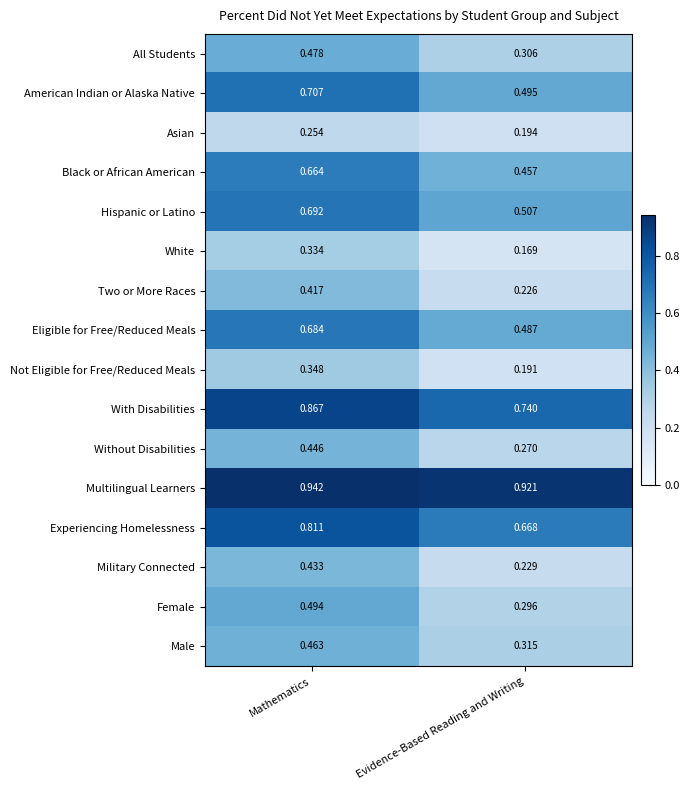

Between Mathematics and Evidence-Based Reading and Writing, which series saw the biggest shift?

American Indian or Alaska Native